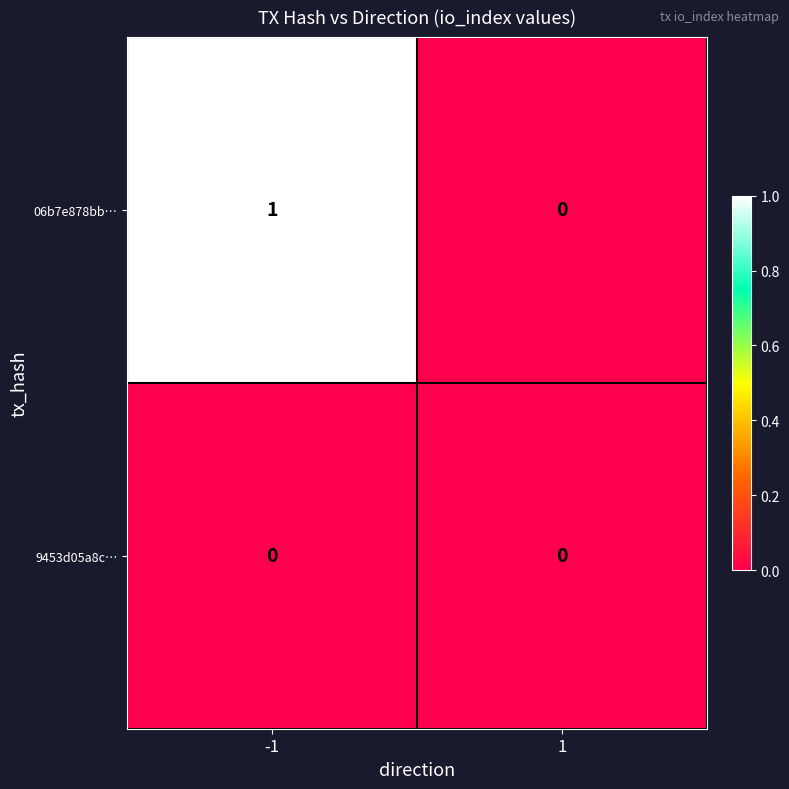

Which series has the widest spread of values?

06b7e878bb…